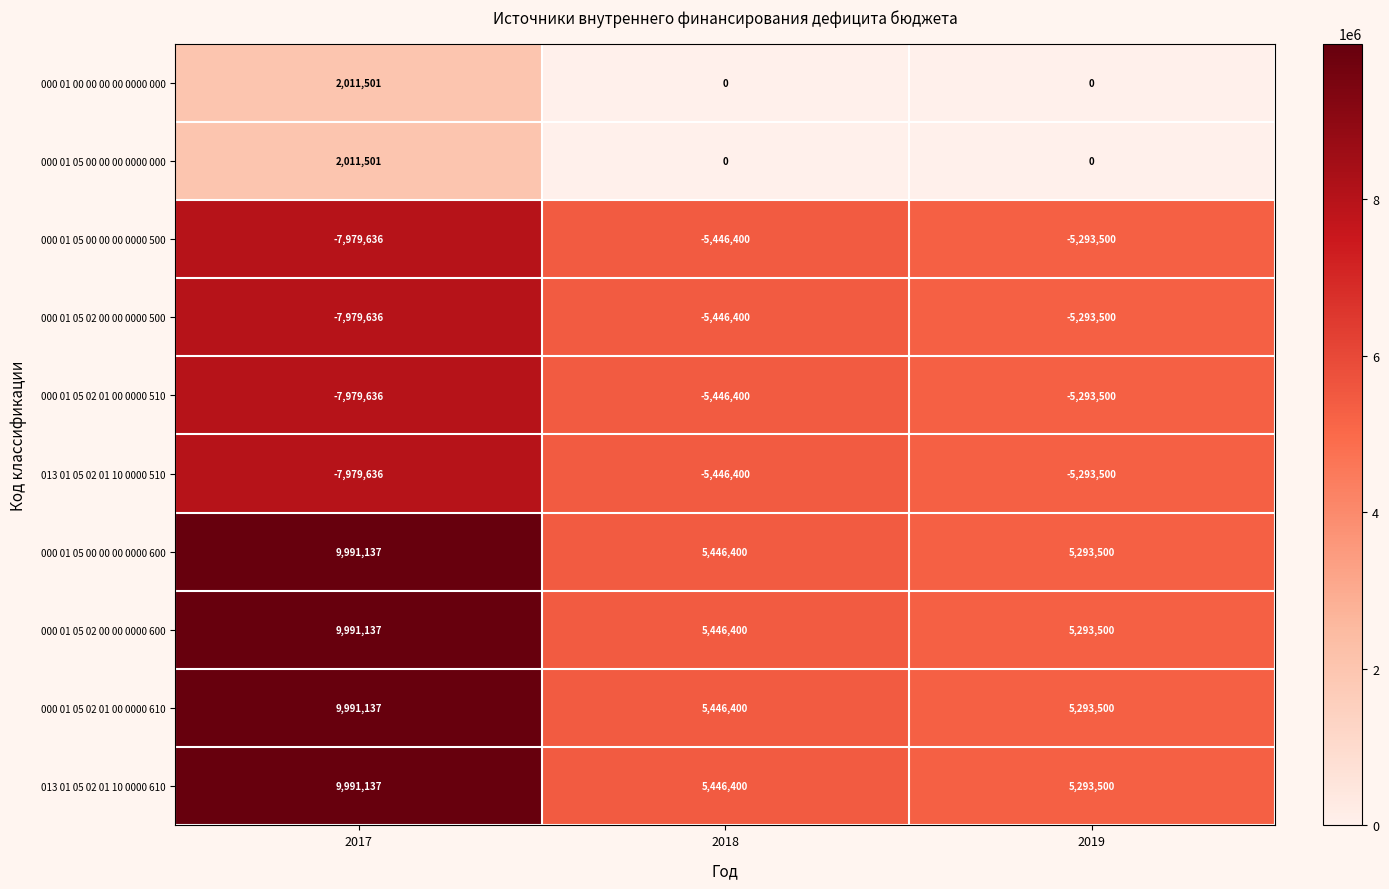

Reading left to right, what are all the values shown in this chart?

000 01 00 00 00 00 0000 000: 2011501	0	0
000 01 05 00 00 00 0000 000: 2011501	0	0
000 01 05 00 00 00 0000 500: -7979636	-5446400	-5293500
000 01 05 02 00 00 0000 500: -7979636	-5446400	-5293500
000 01 05 02 01 00 0000 510: -7979636	-5446400	-5293500
013 01 05 02 01 10 0000 510: -7979636	-5446400	-5293500
000 01 05 00 00 00 0000 600: 9991137	5446400	5293500
000 01 05 02 00 00 0000 600: 9991137	5446400	5293500
000 01 05 02 01 00 0000 610: 9991137	5446400	5293500
013 01 05 02 01 10 0000 610: 9991137	5446400	5293500